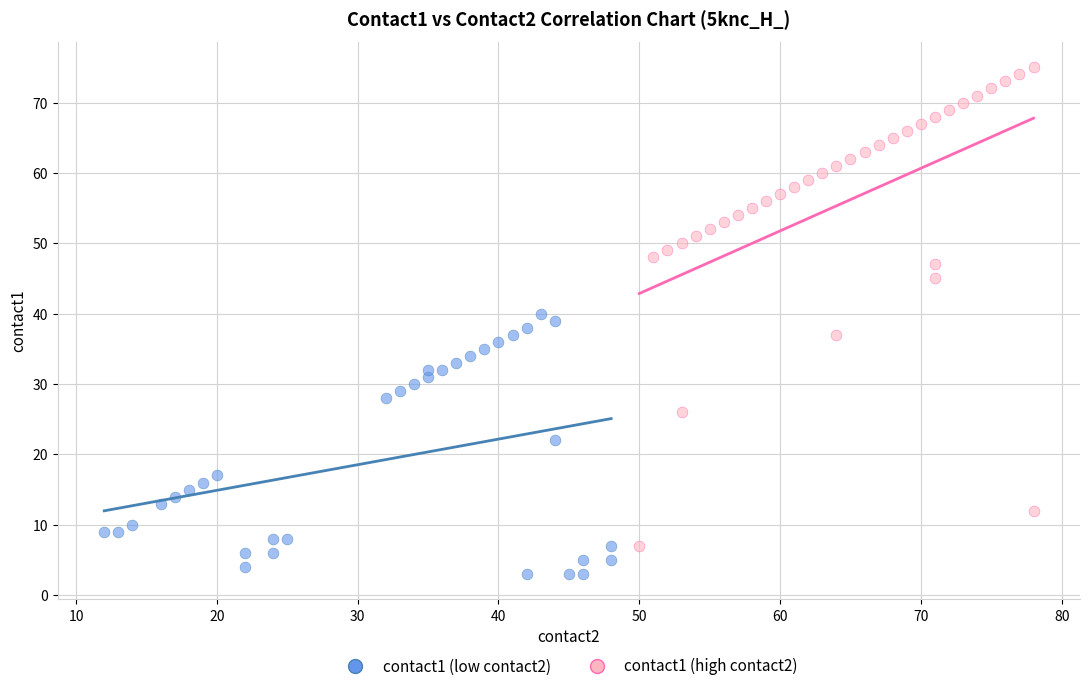

Which series has the widest spread of Y values?

contact1 (high contact2)